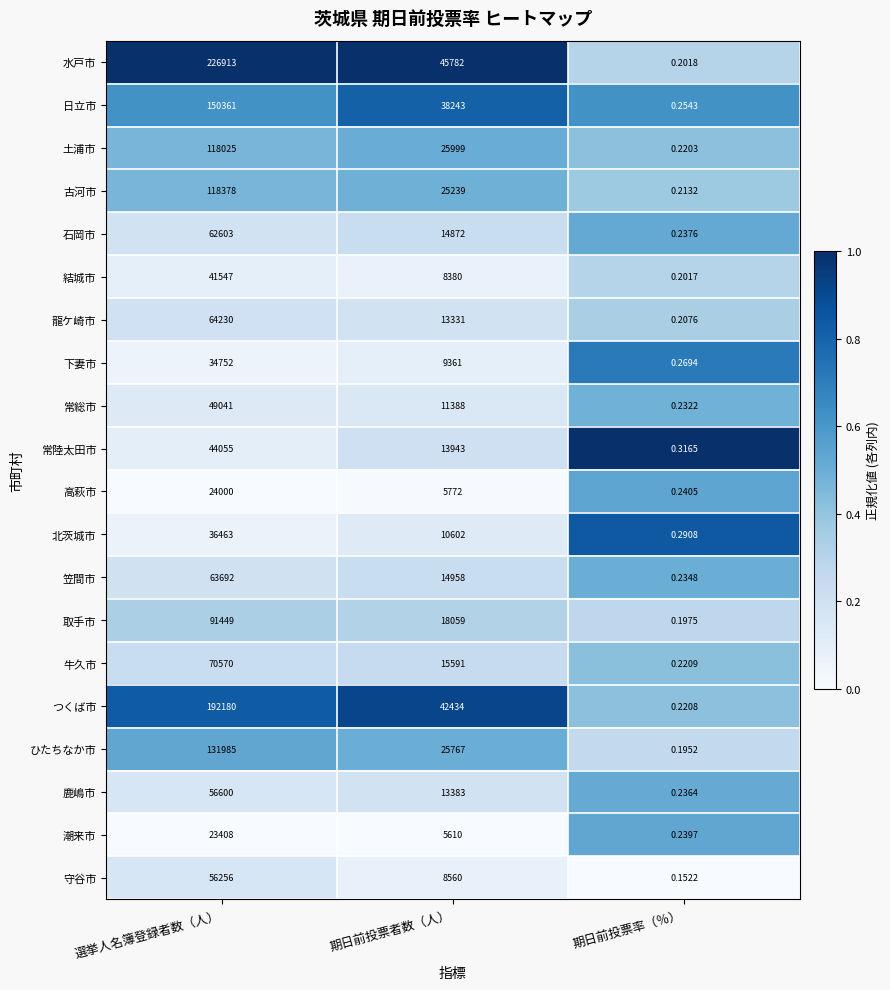

Rank the categories by 守谷市 value from highest to lowest.

選挙人名簿登録者数（人）, 期日前投票者数（人）, 期日前投票率（％）